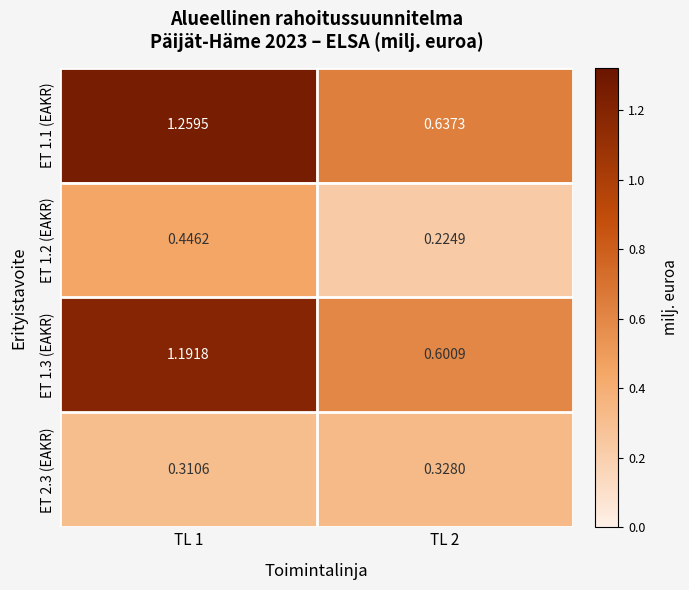

Which label corresponds to the smallest value in the chart?

TL 2